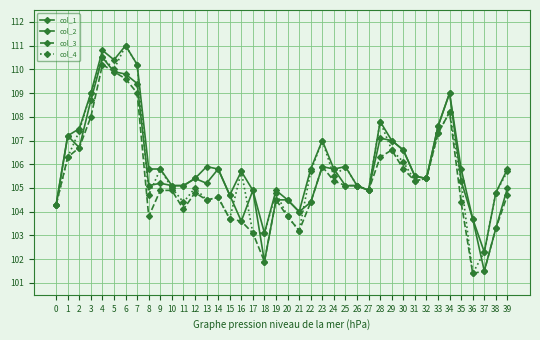

How many interior local valleys does the col_3 series have?

8